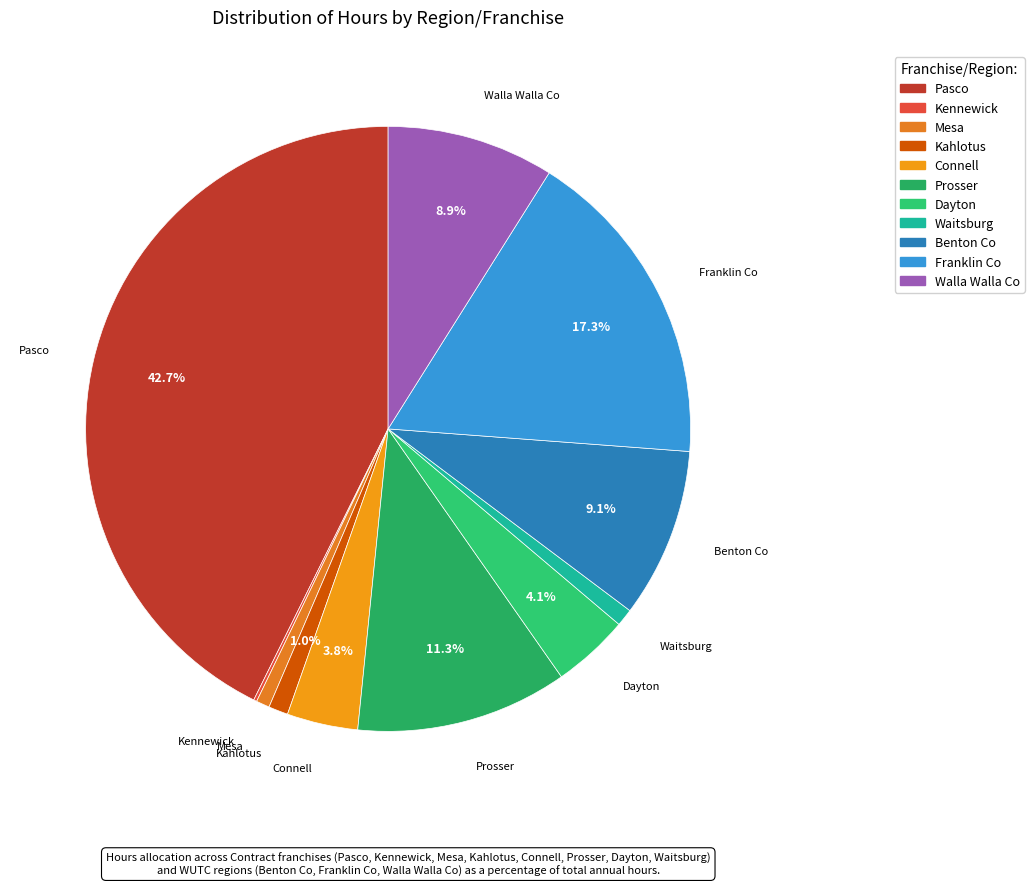

Is it true that Connell is 4% of the pie?

True